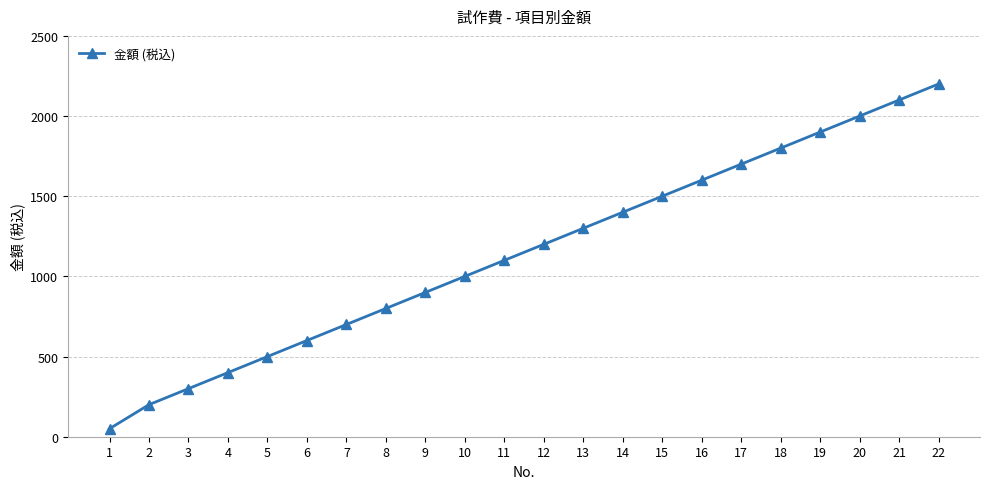

What is the change in value from 7 to 20?

+1300